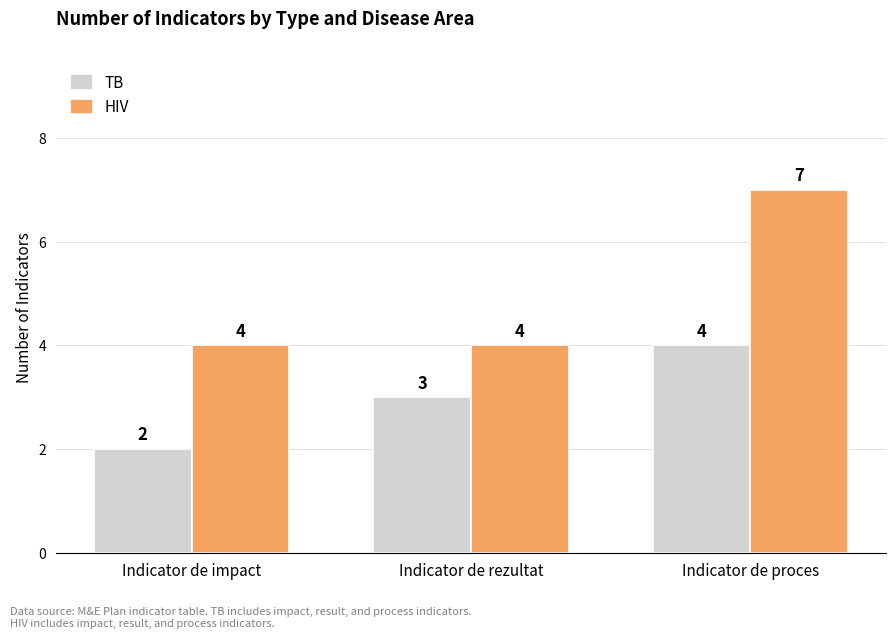

What is the label of the 3rd bar from the right?

Indicator de impact